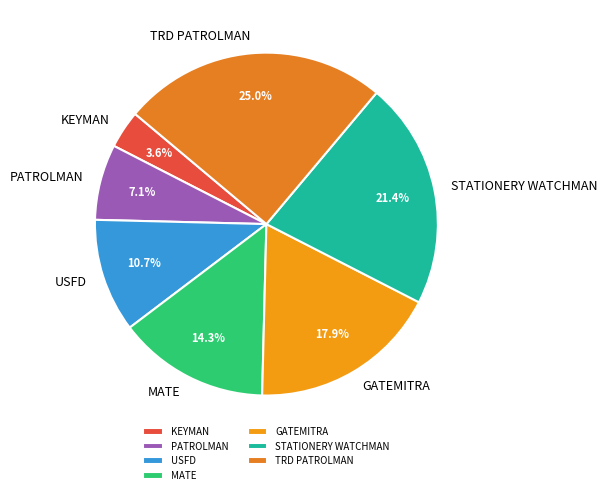

Is it true that GATEMITRA is 7% of the pie?

False